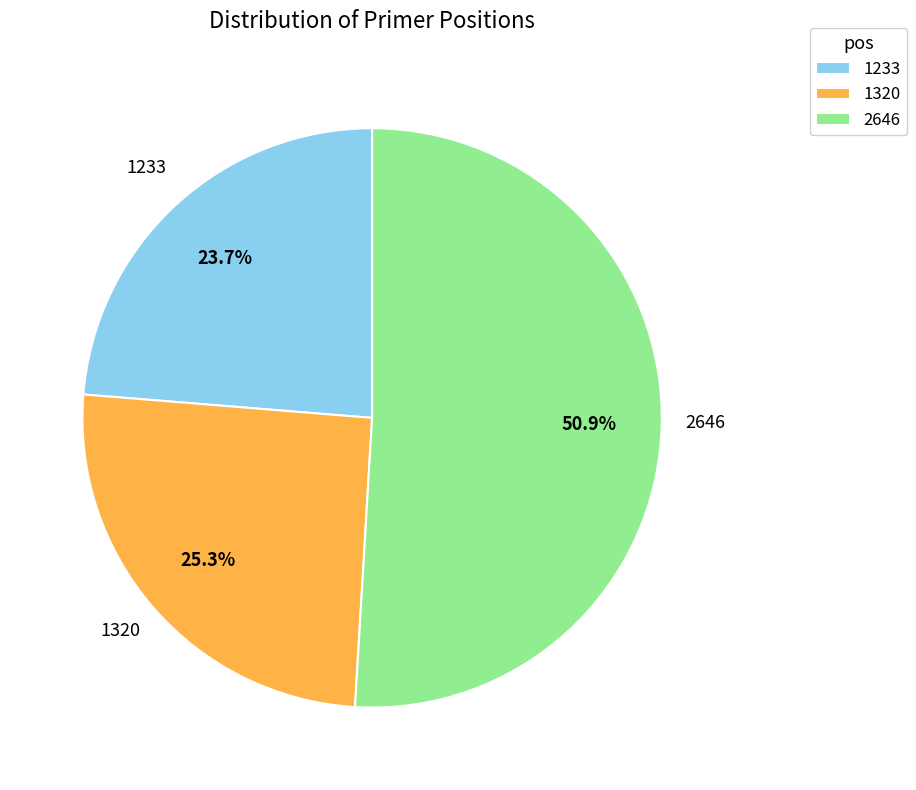

Does any single category account for the majority?

Yes